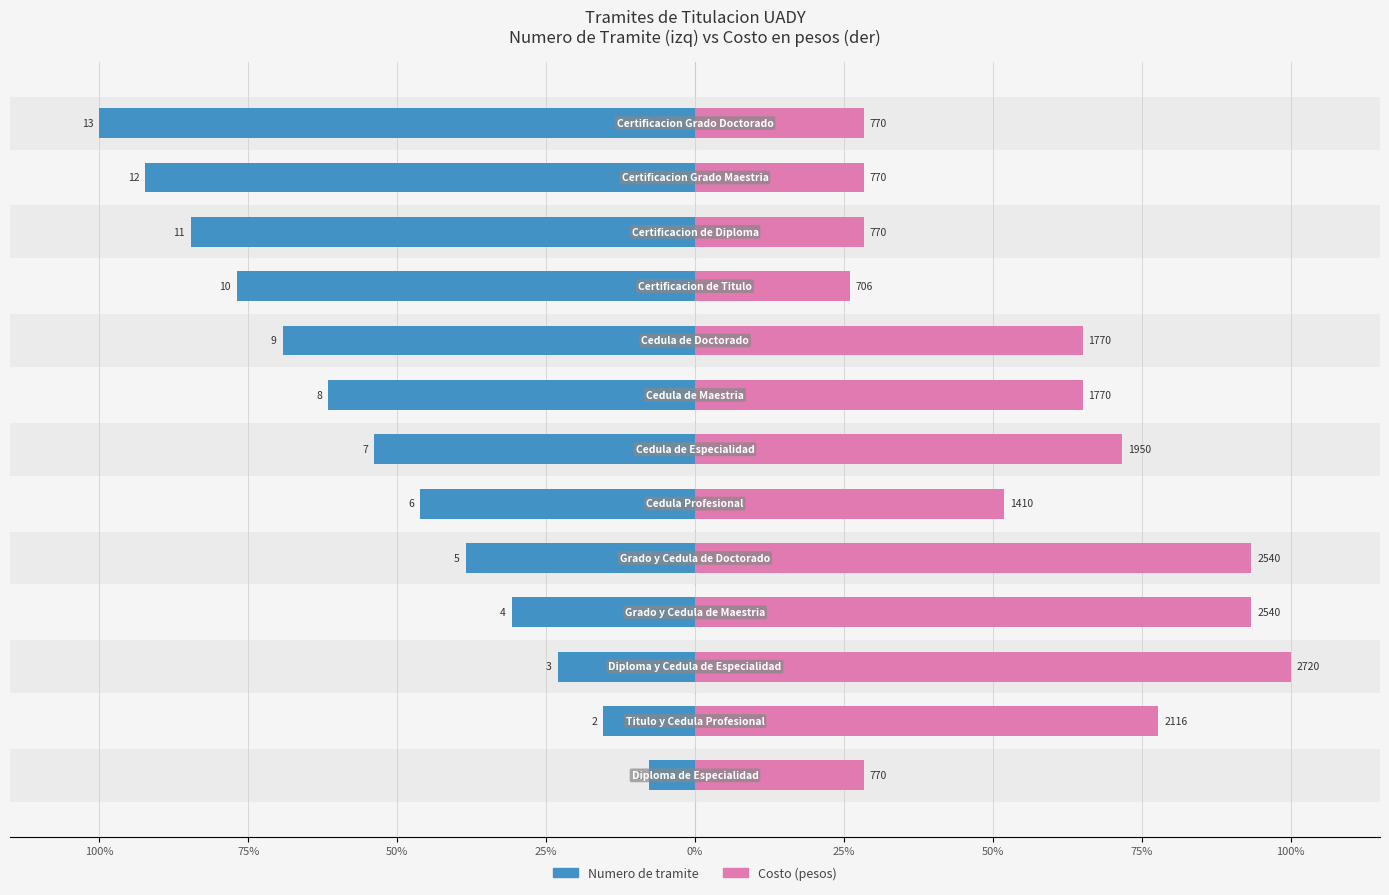

How many values in the Numero de tramite series are below -53?

7